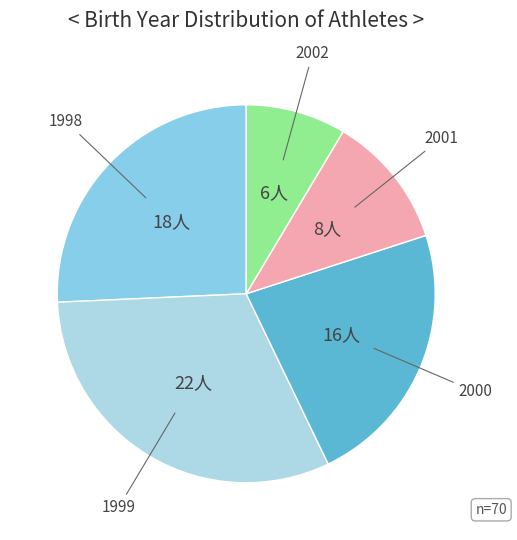

How many slices are in this pie chart?

5